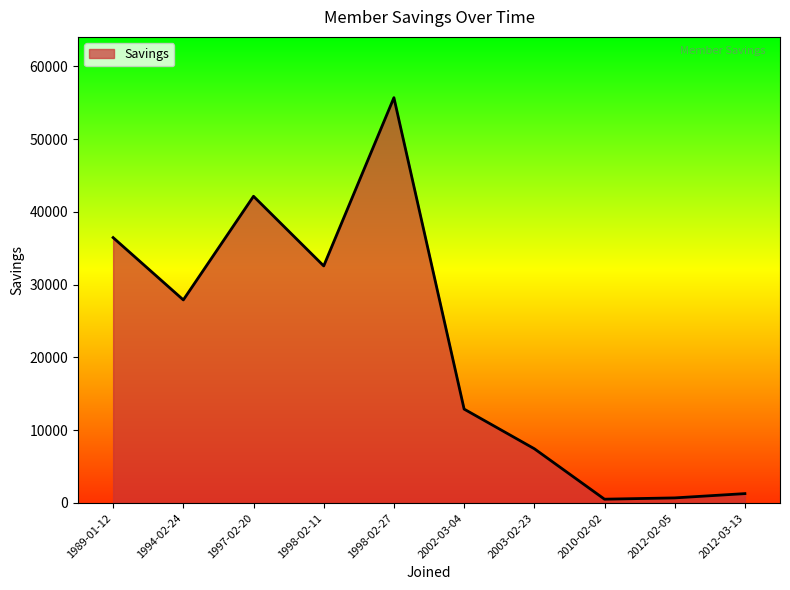

What is the difference between the values at 1994-02-24 and 2002-03-04?

14999.4